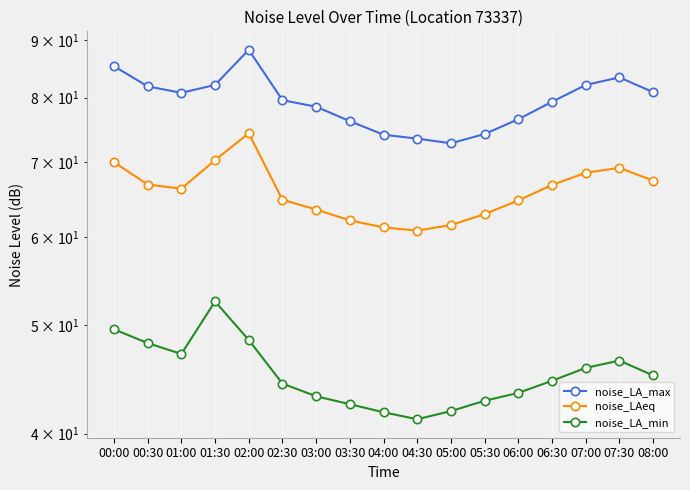

Count the number of categories in the chart.

17